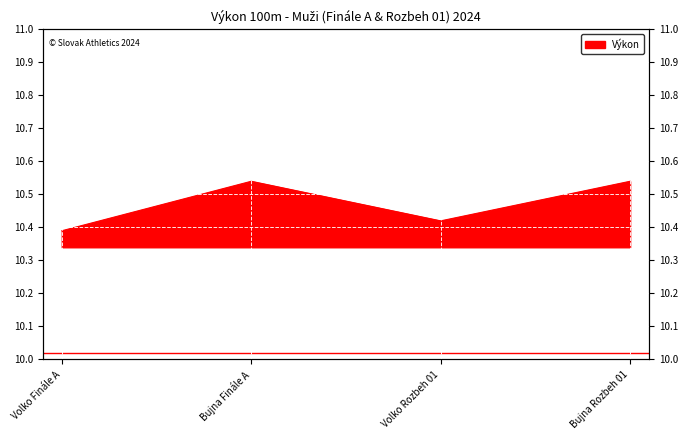

Reading left to right, what are all the values shown in this chart?

Volko Finále A=10.4	Bujna Finále A=10.5	Volko Rozbeh 01=10.4	Bujna Rozbeh 01=10.5